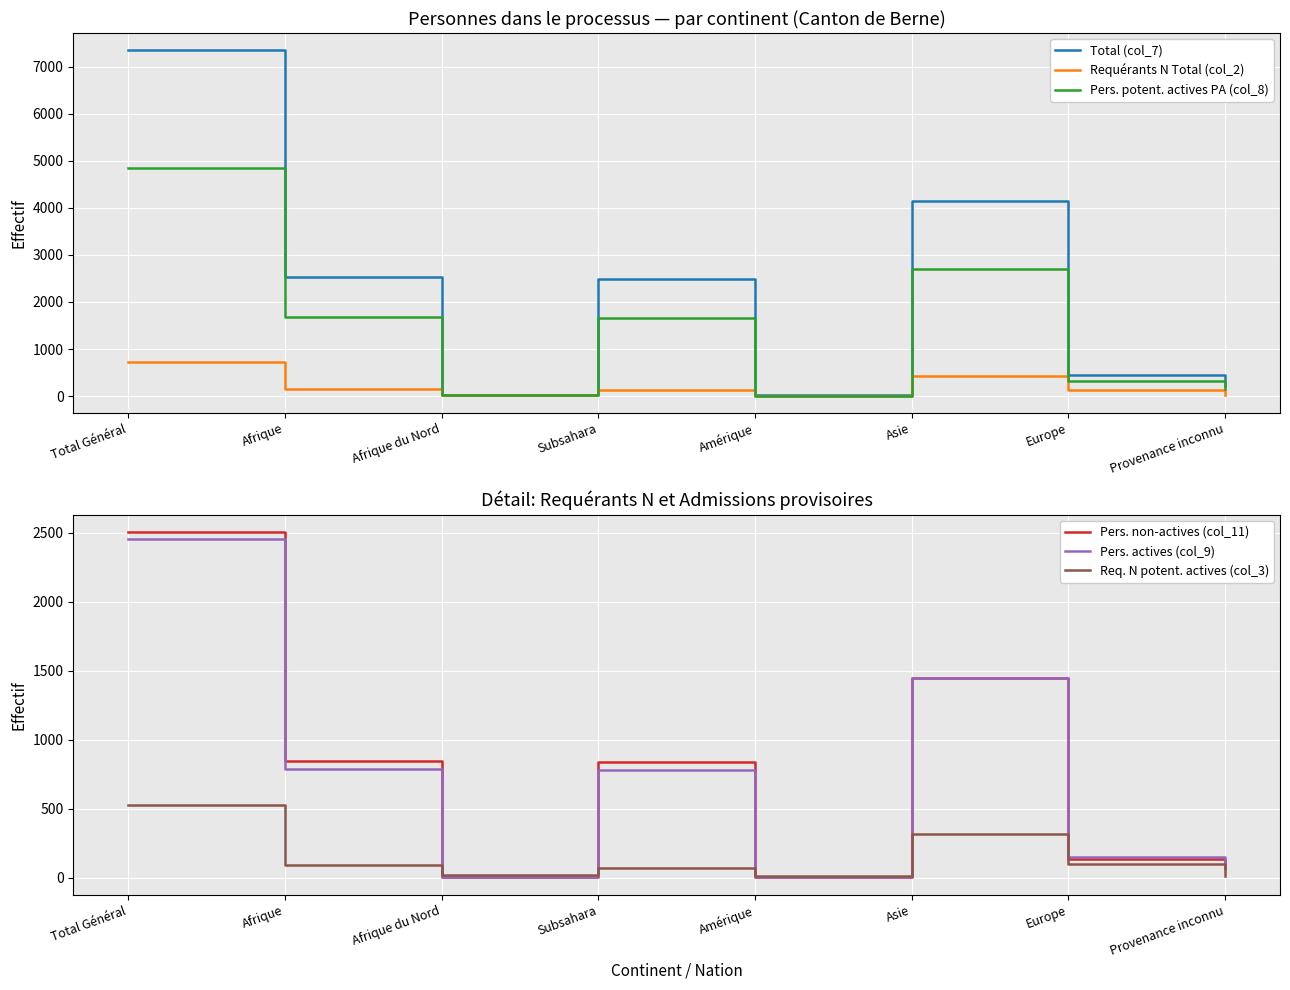

What is the label of the 4th point from the left?

Subsahara